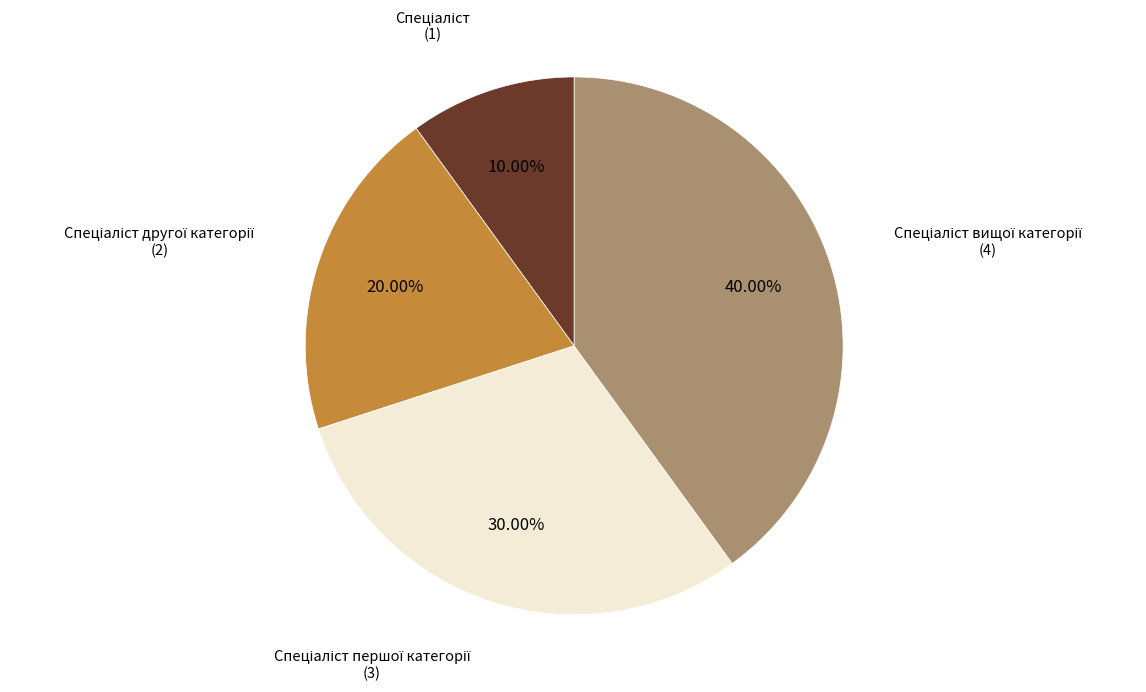

Is there any slice that represents more than half of the pie?

No